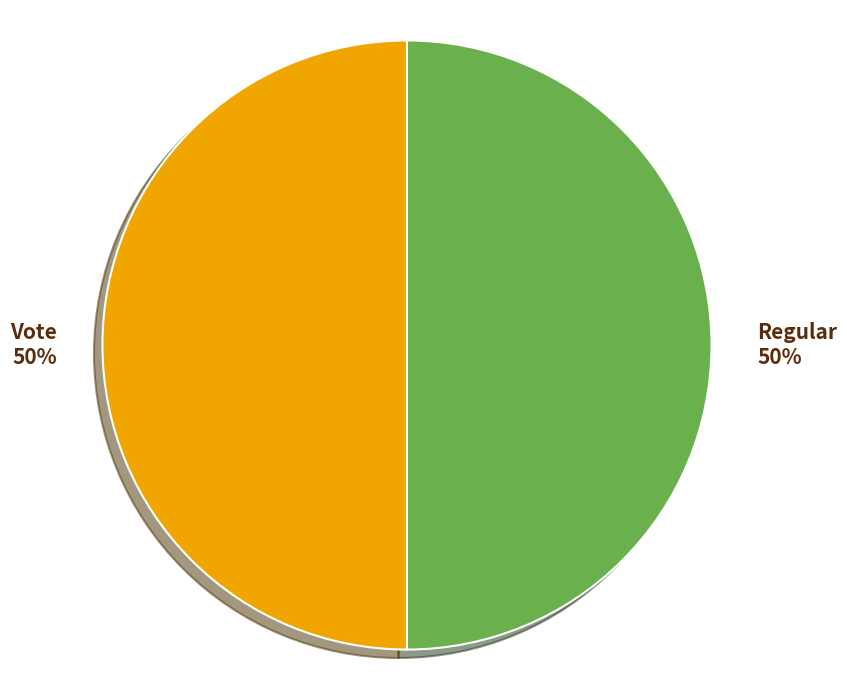

Approximately how many times larger is the value at Vote compared to Regular?

1.0